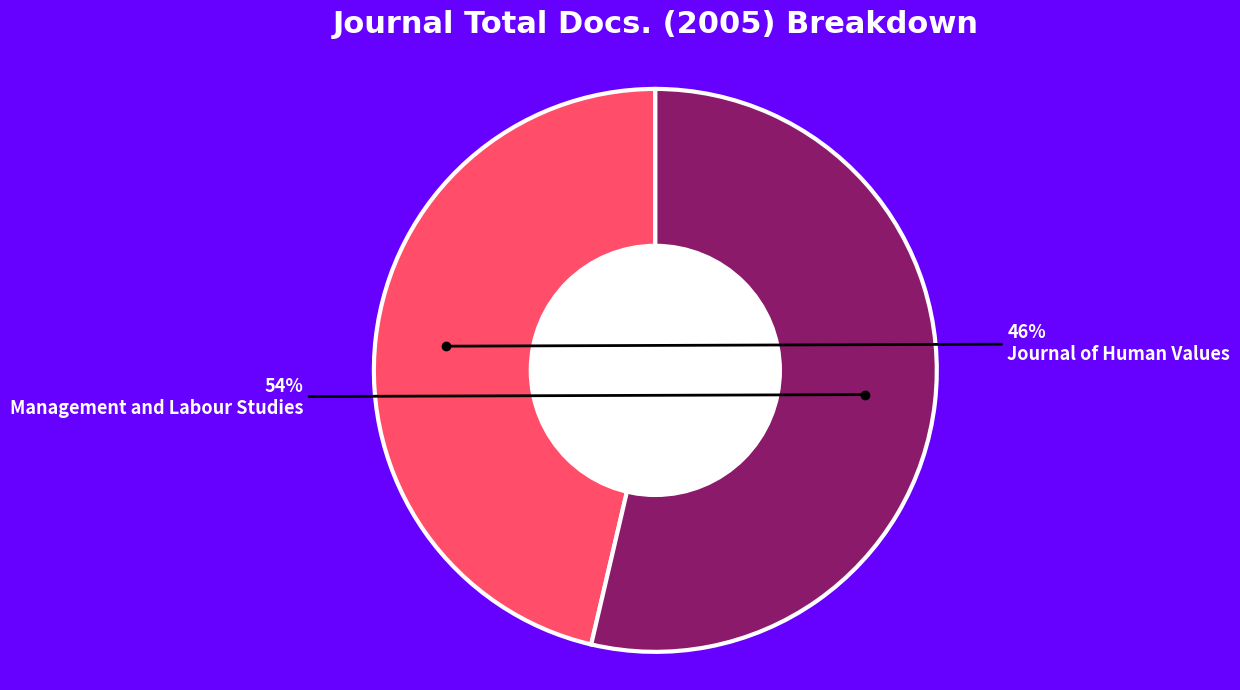

To the nearest percent, what portion does Management and Labour Studies represent?

54%